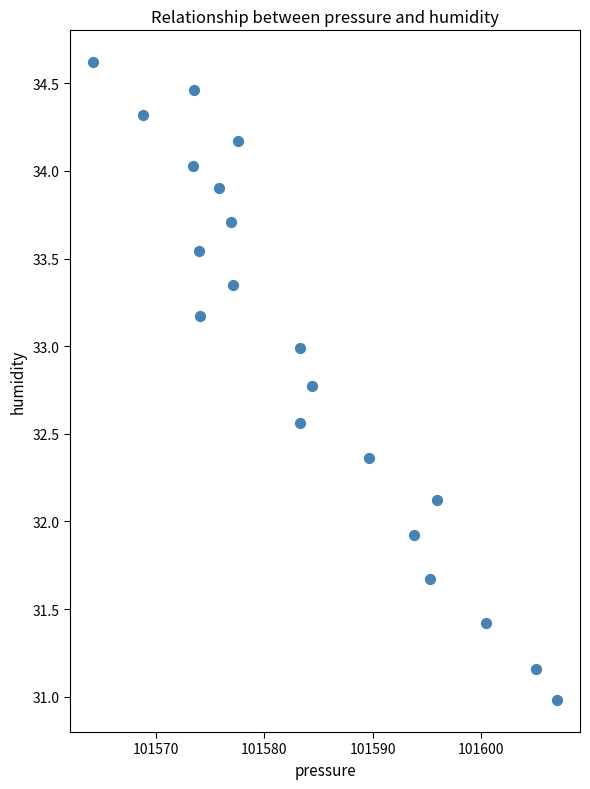

What is the range of Y values (max minus min)?

3.6